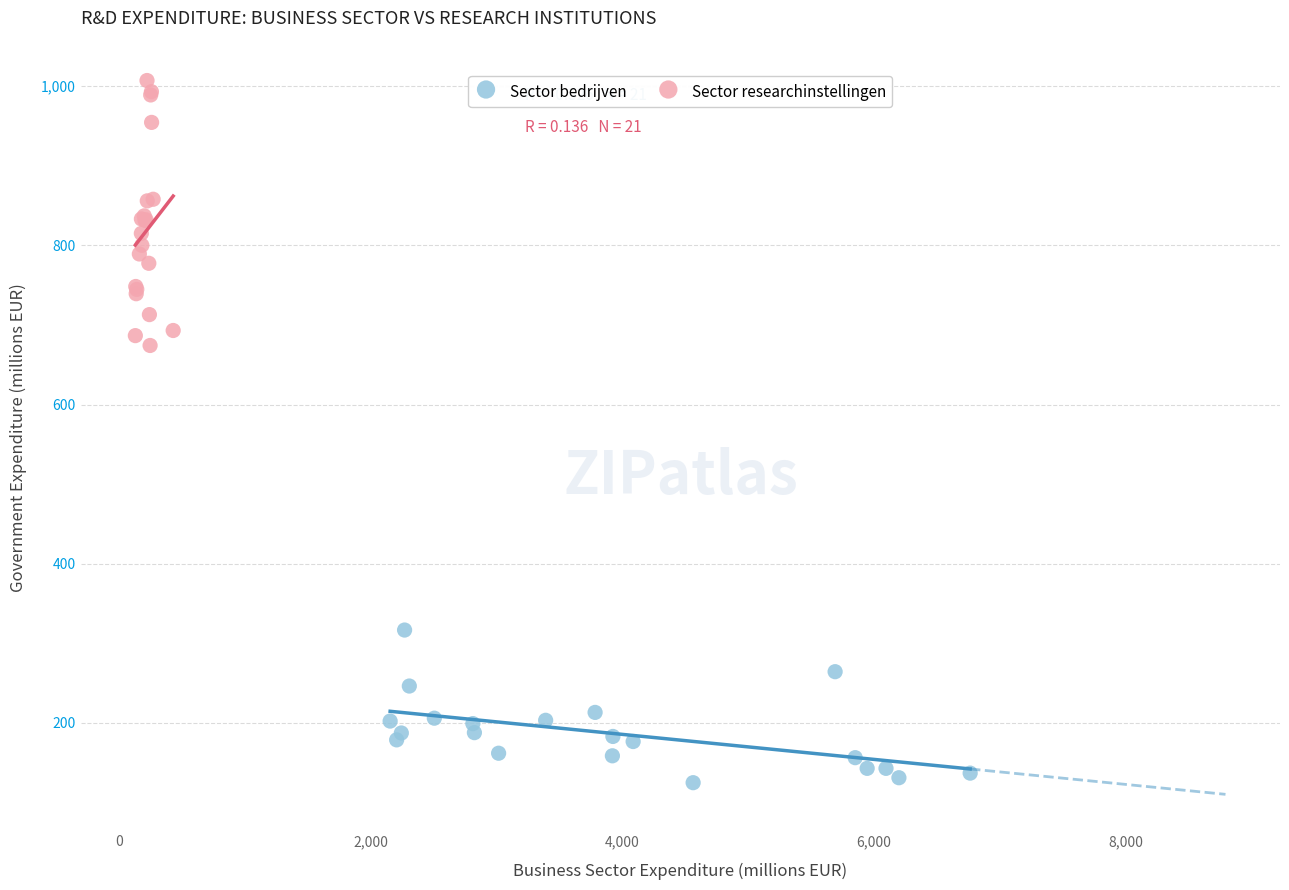

Which series has the widest spread of Y values?

Sector researchinstellingen